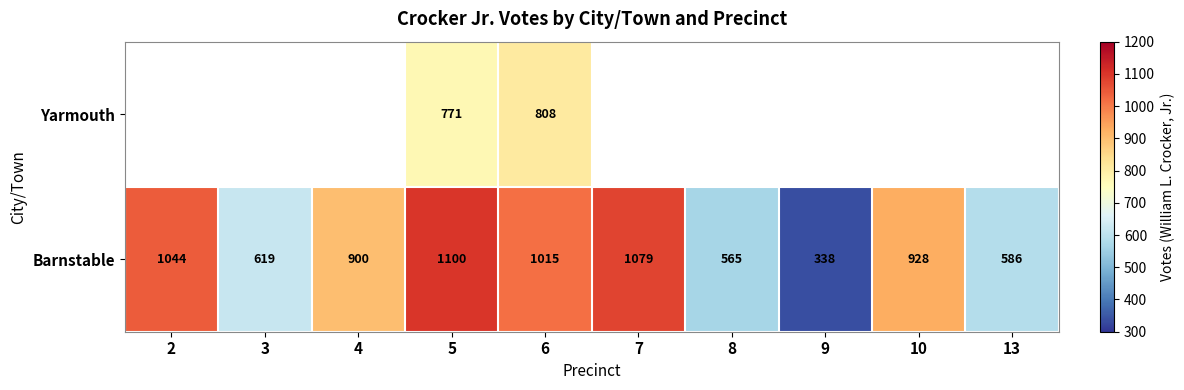

What is the maximum value for Barnstable?

1100